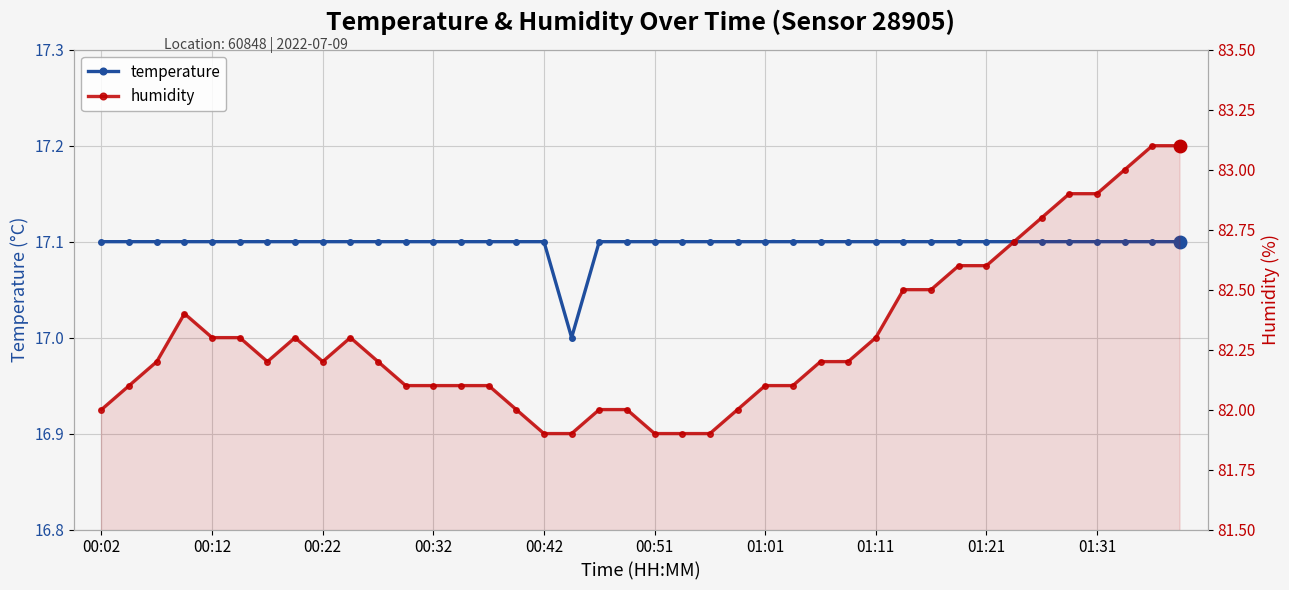

Is the value of temperature at 23 greater than the value of humidity at 16?

No